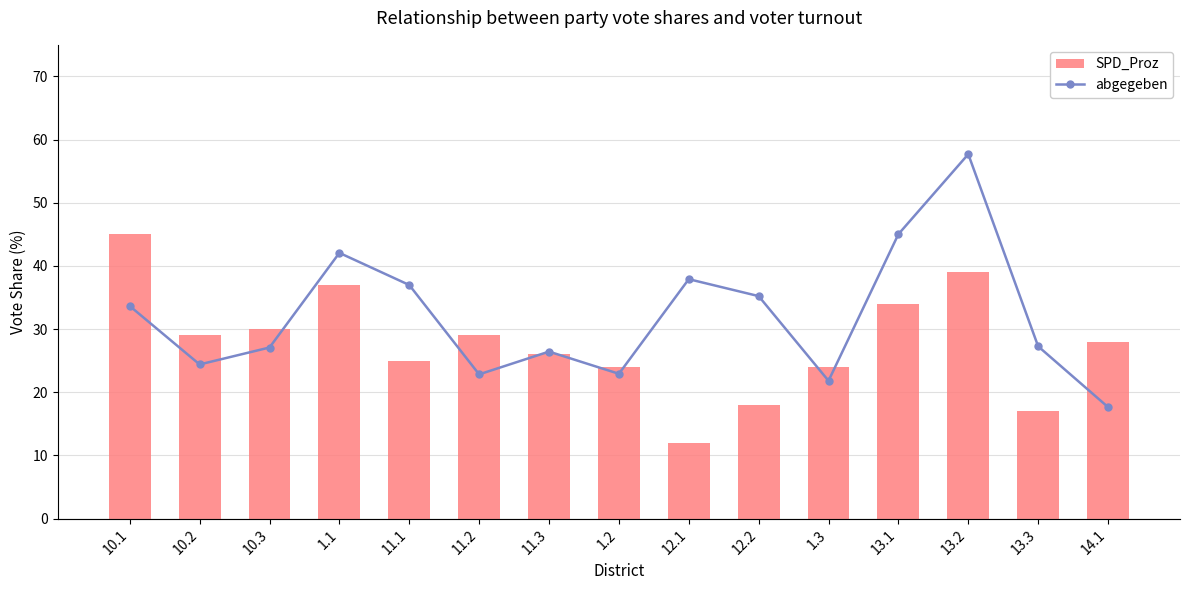

How many distinct data groups are displayed?

2